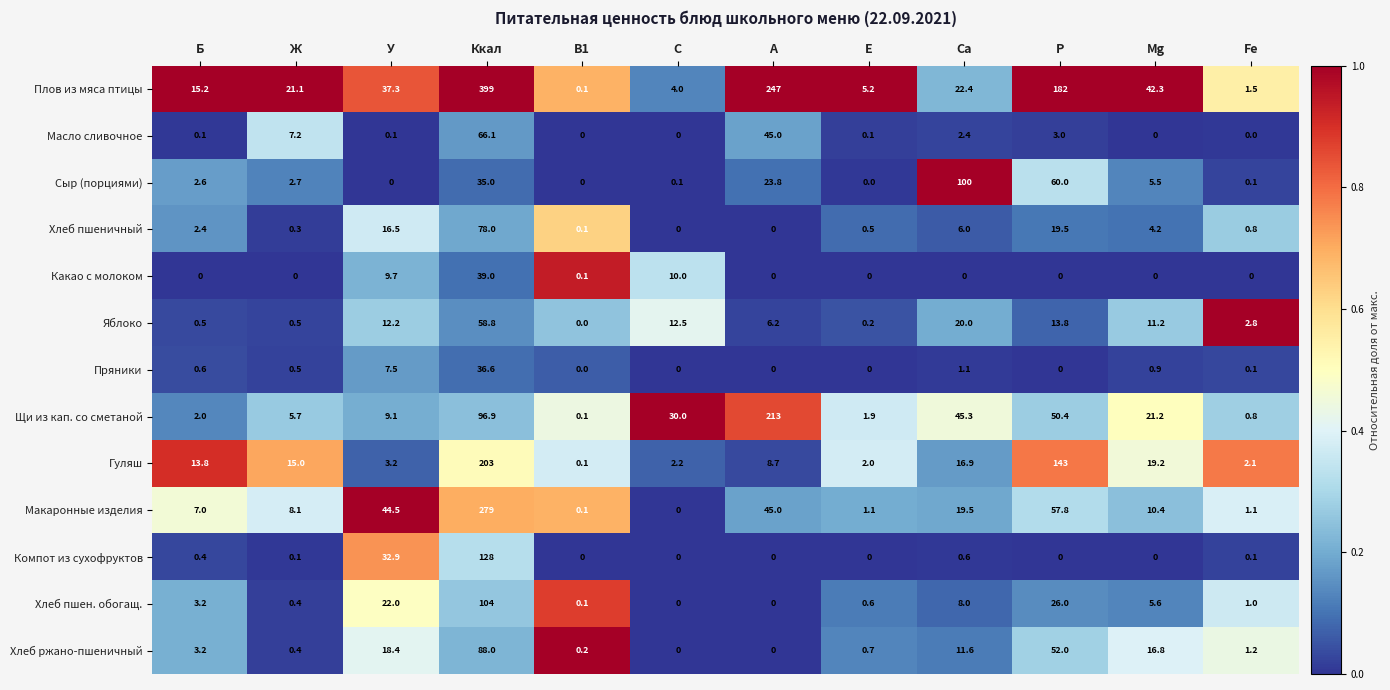

How many distinct data groups are displayed?

13